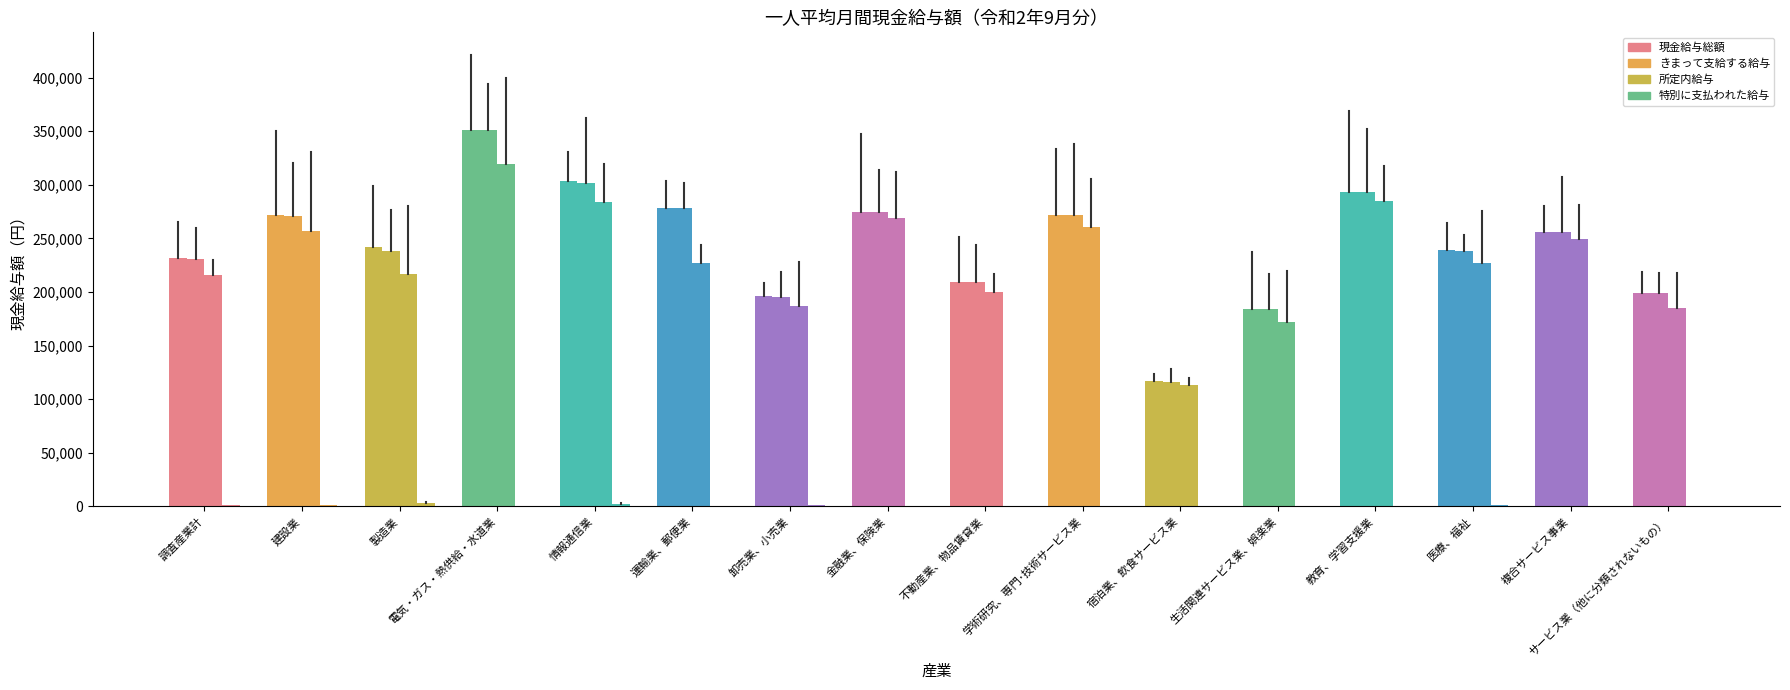

At which label does 現金給与総額 reach its peak?

電気・ガス・熱供給・水道業